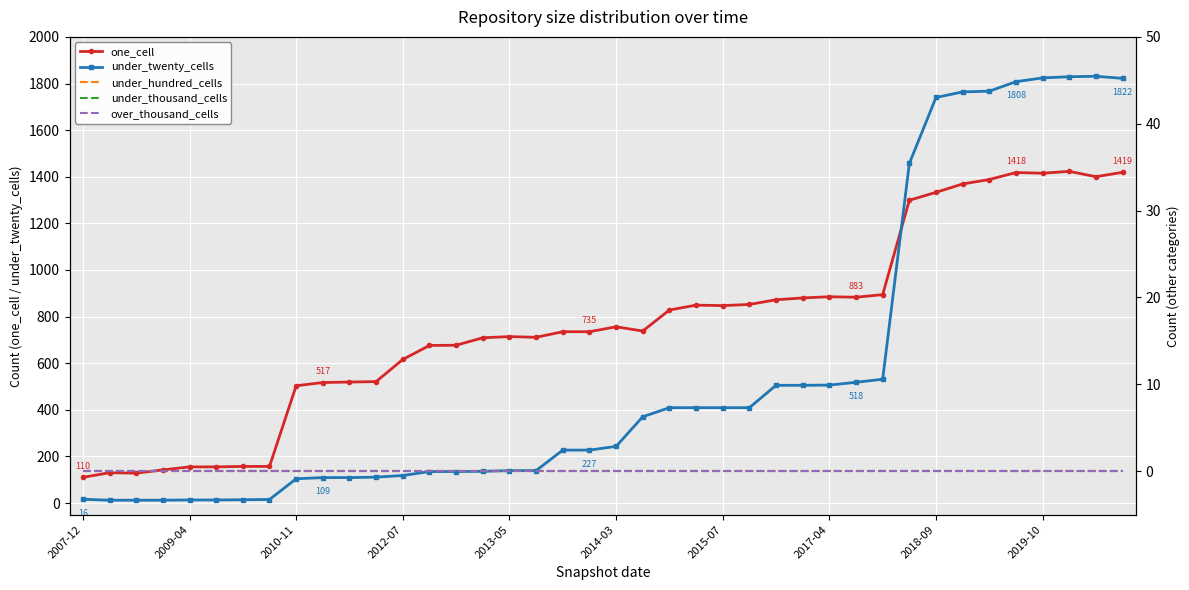

What is the difference between the maximum and second lowest values in the under_twenty_cells series?

1819